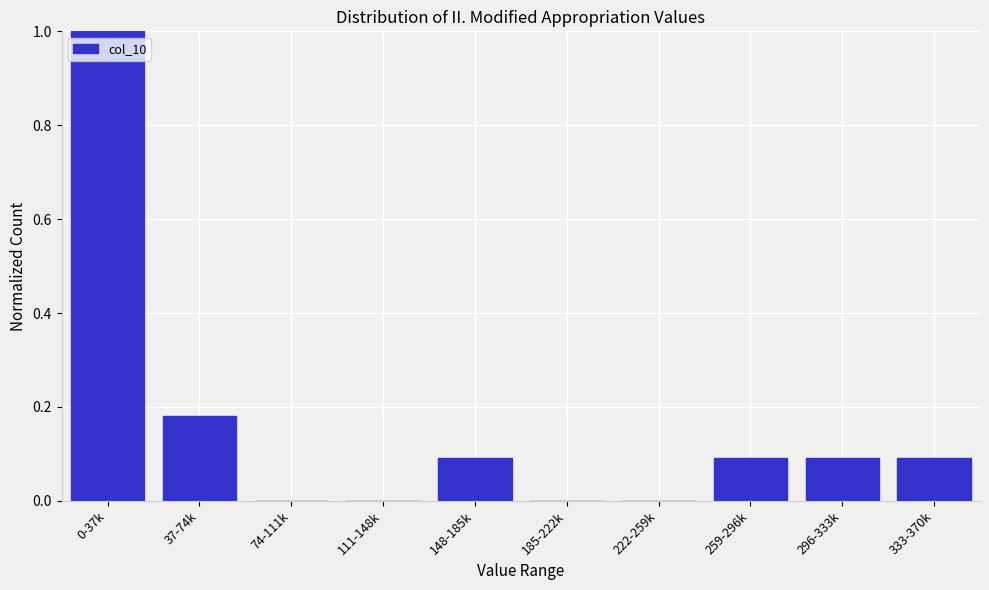

Which category has the highest value across all series?

0-37k